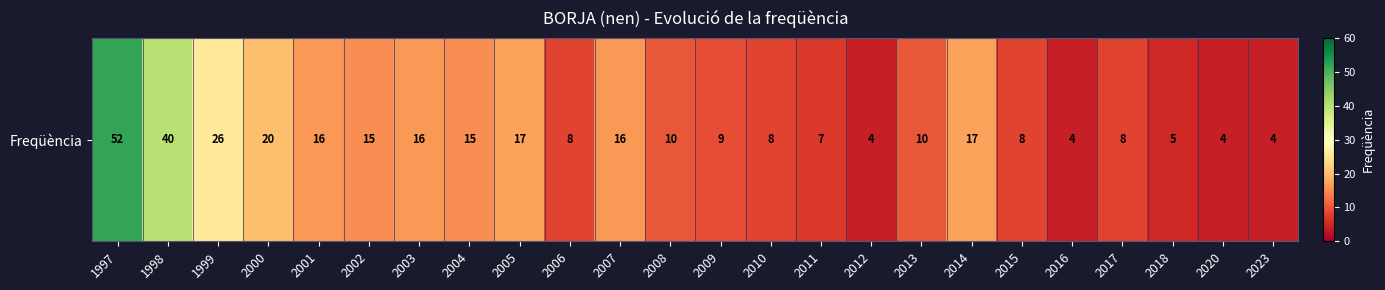

The value at 2006 is 2. True or false?

False